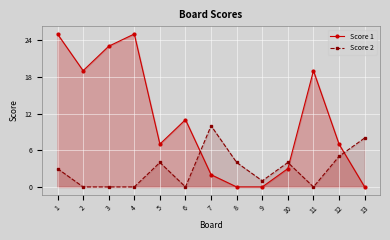

What is the sum of the Score 1 values at 9 and 10?

3